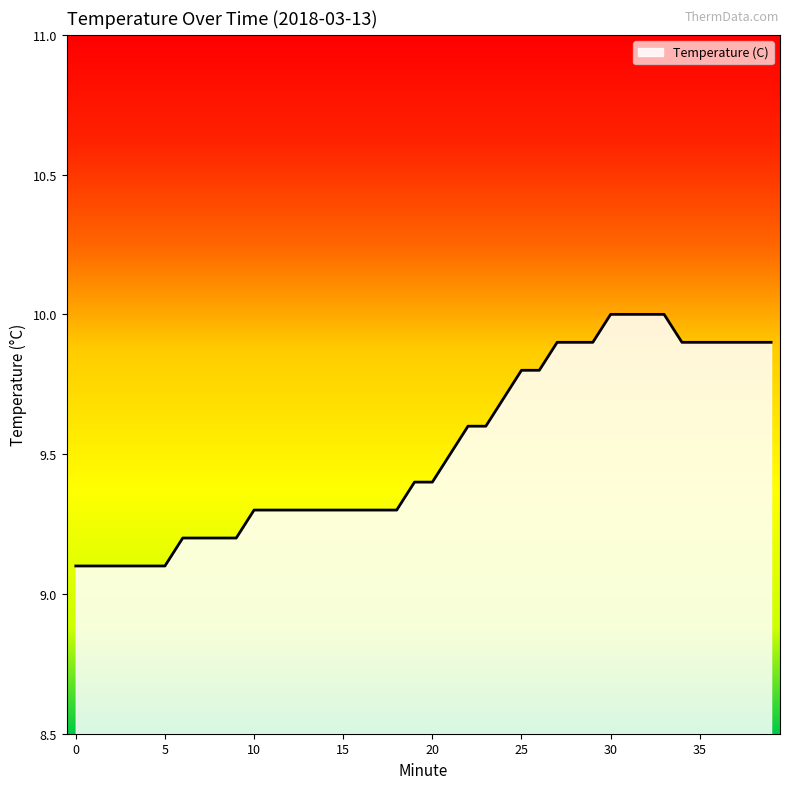

Count the number of data series in this chart.

1